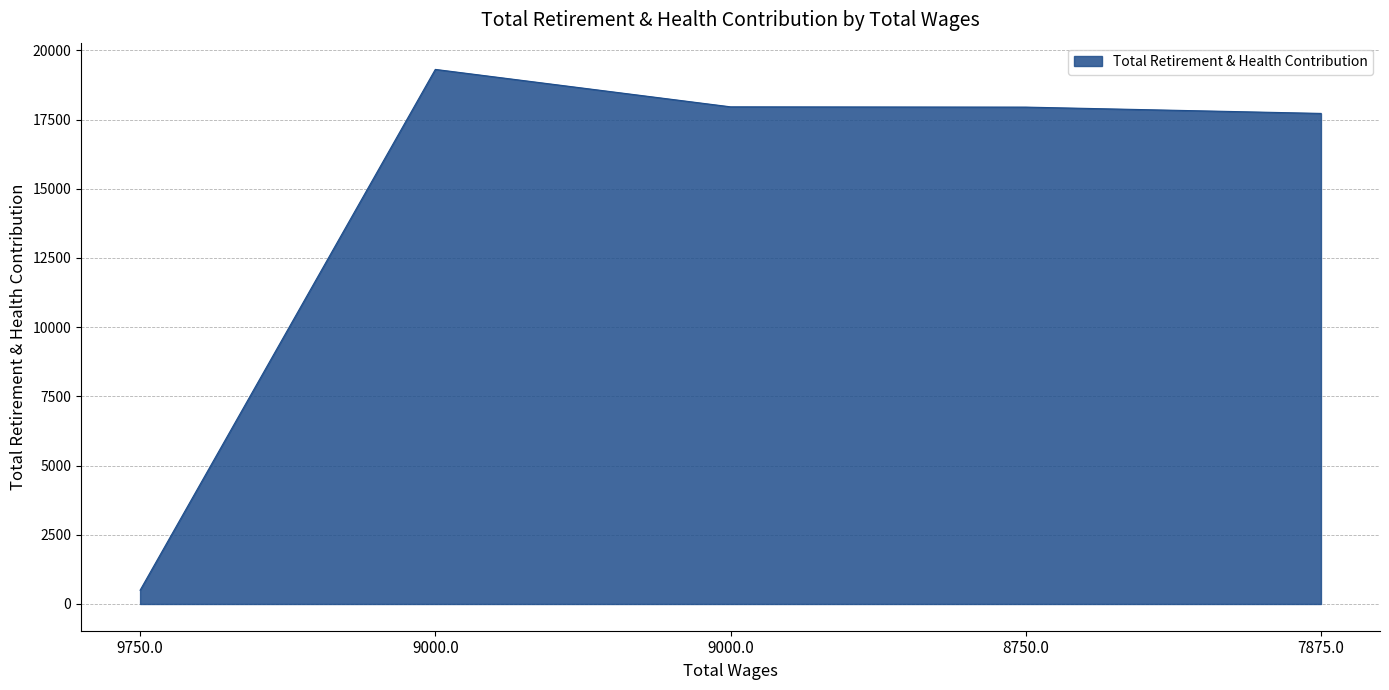

Count the number of categories in the chart.

5